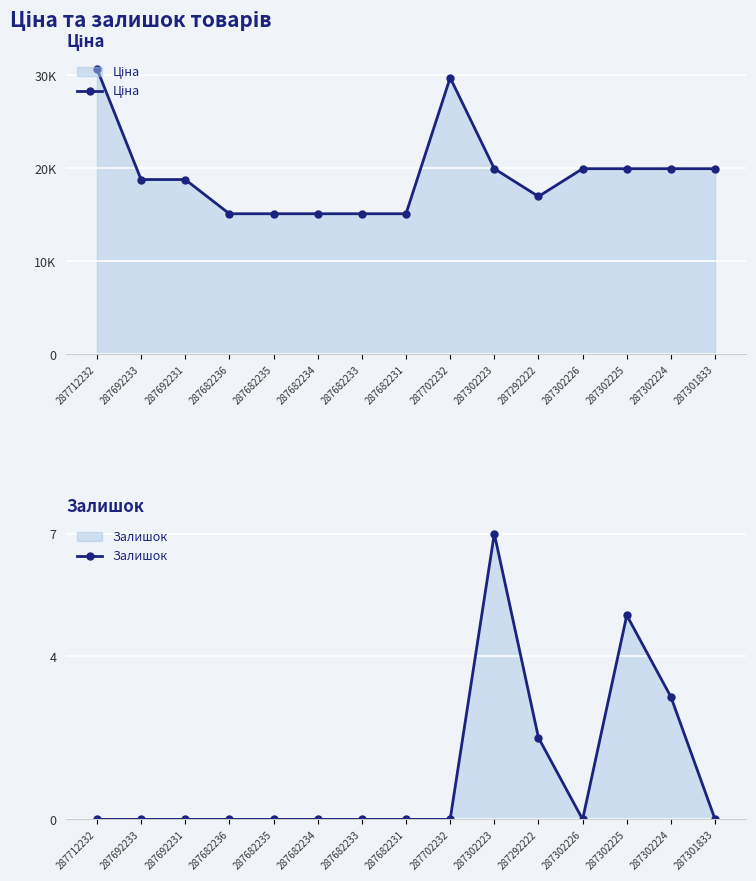

True or false: Залишок and Ціна intersect in this chart.

False